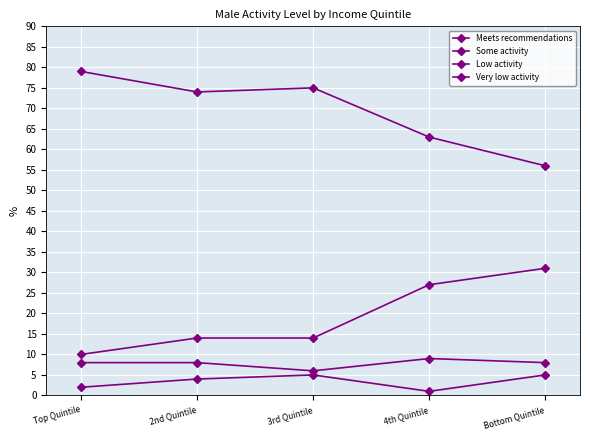

Rank the series at 3rd Quintile from highest to lowest value.

Meets recommendations, Very low activity, Some activity, Low activity